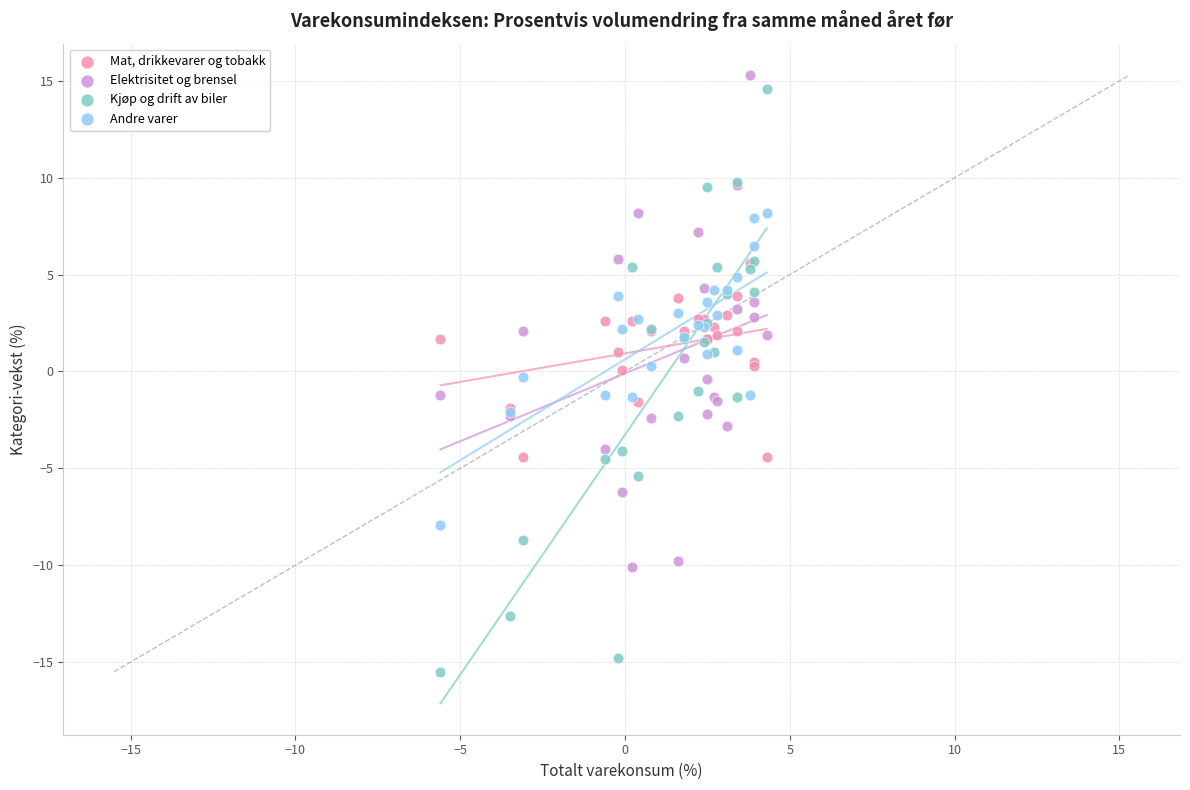

Which series contains the lowest Y value?

Kjøp og drift av biler